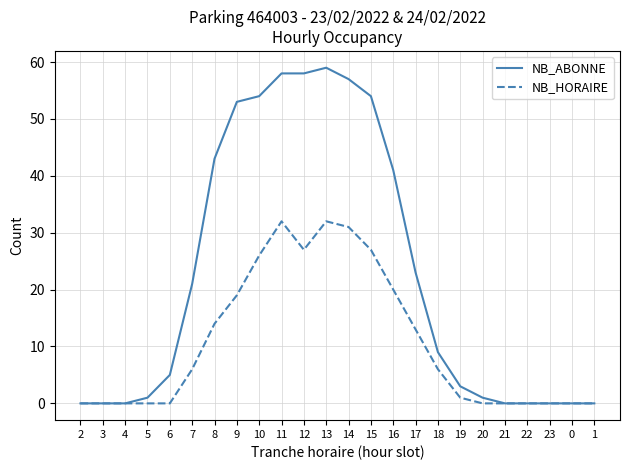

Between 19 and 0, which series saw the biggest shift?

NB_ABONNE